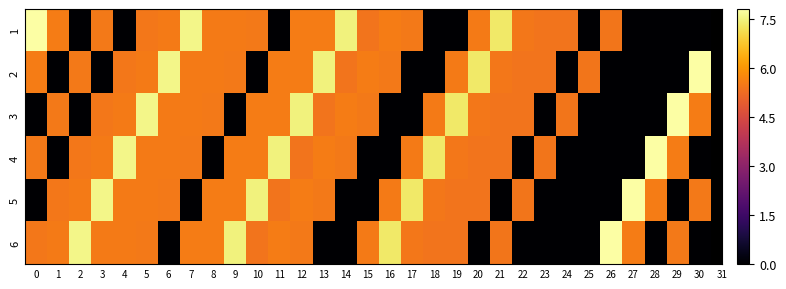

At 15, list the series in order from largest to smallest.

2, 6, 3, 1, 4, 5